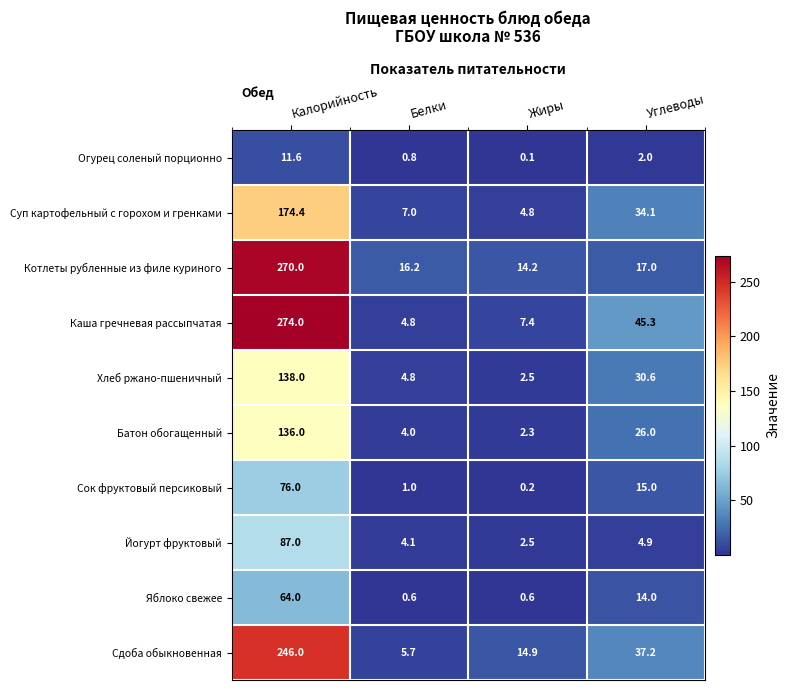

At which category does the chart reach its minimum across all series?

Жиры